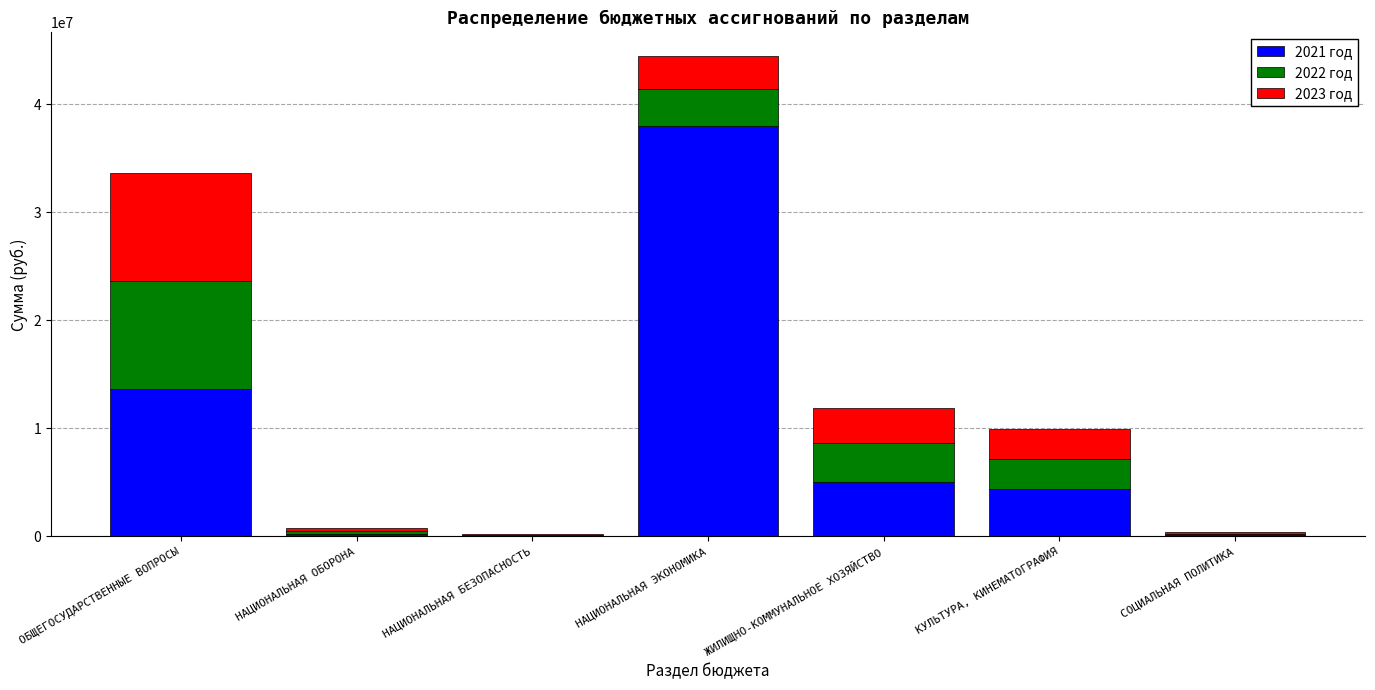

The 2021 год series shows 5020292.5 at ЖИЛИЩНО-КОММУНАЛЬНОЕ ХОЗЯЙСТВО. True or false?

True